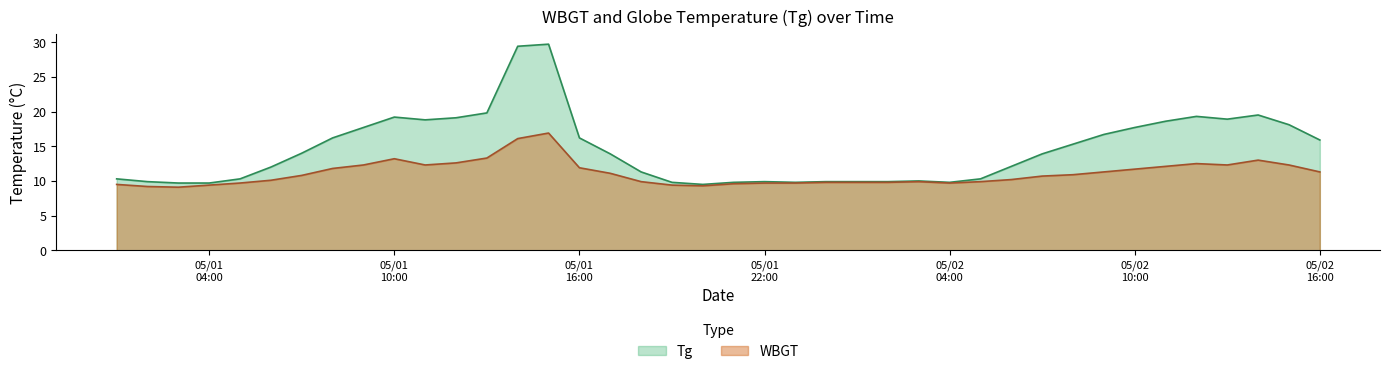

True or false: WBGT and Tg intersect in this chart.

False